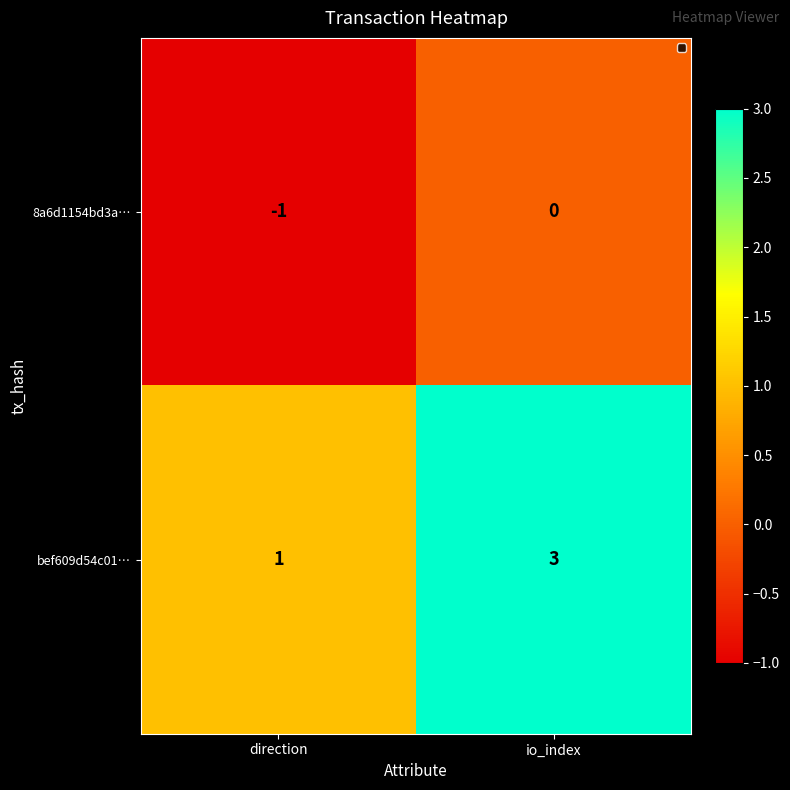

How many values in the bef609d54c01… series are below 3?

1